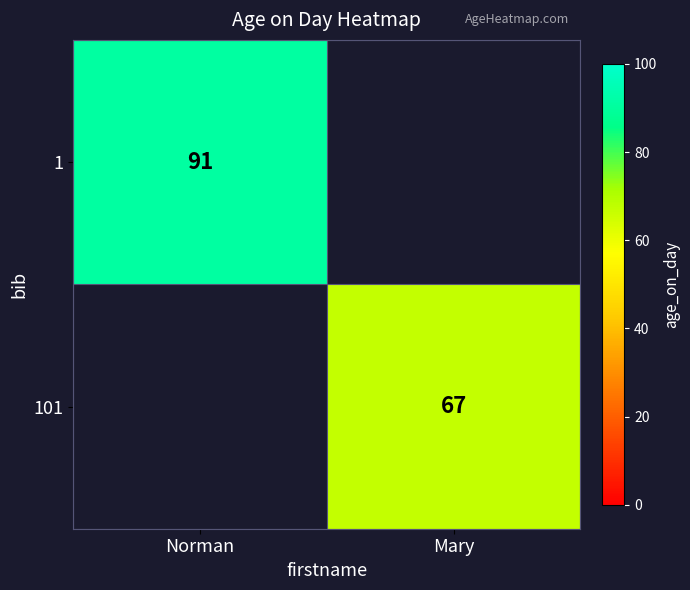

Is it true that 101 equals 110 at Mary?

False